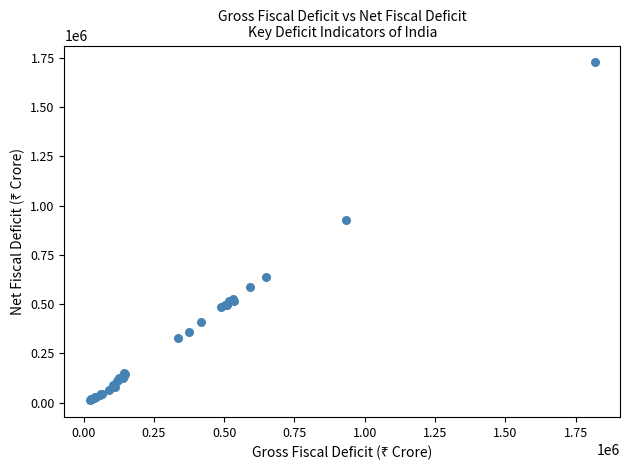

What Y value in the scatter plot is closest to 870536?

927553